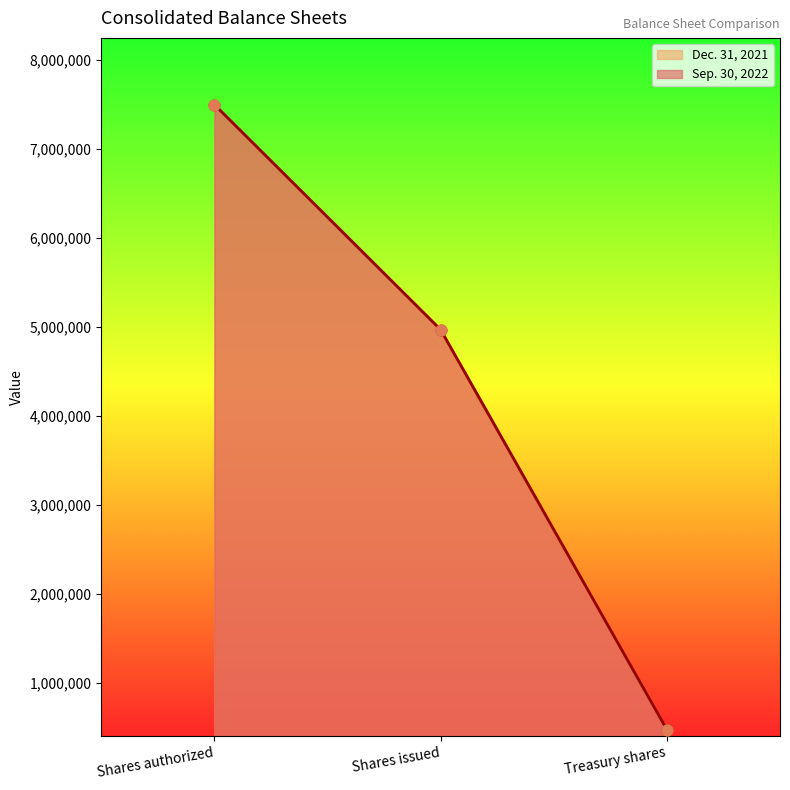

Which series has the largest Y range (max minus min)?

Sep. 30, 2022